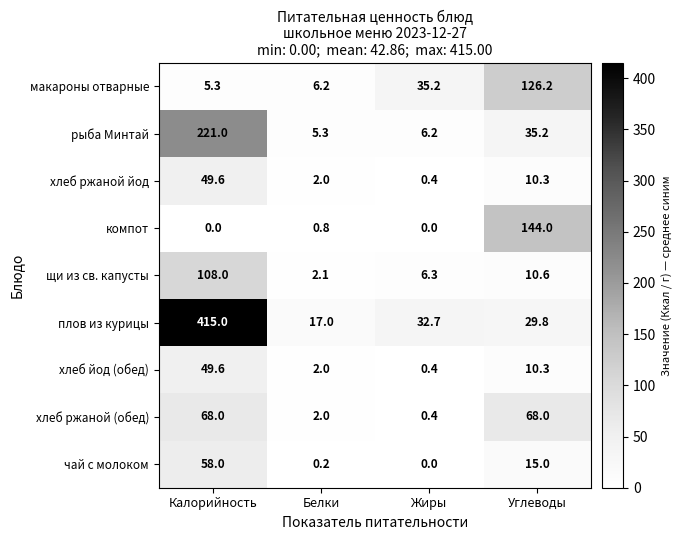

What is the lowest value of the плов из курицы series?

17.0